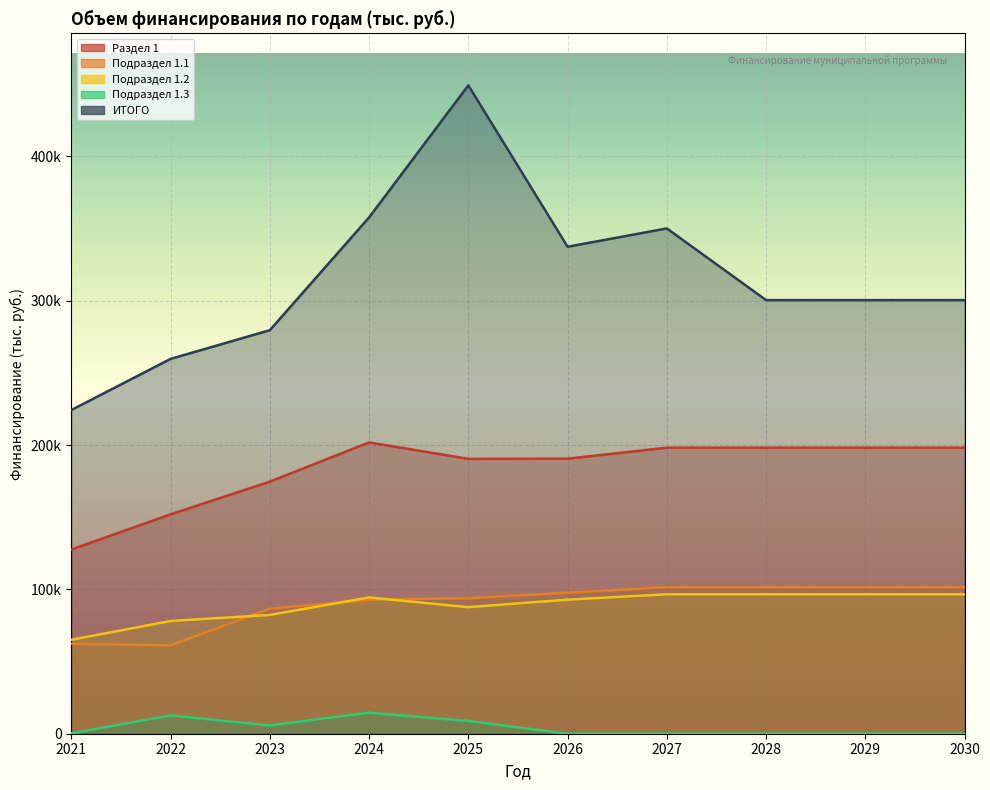

What is the difference between the ИТОГО values at 2021 and 2025?

224973.9